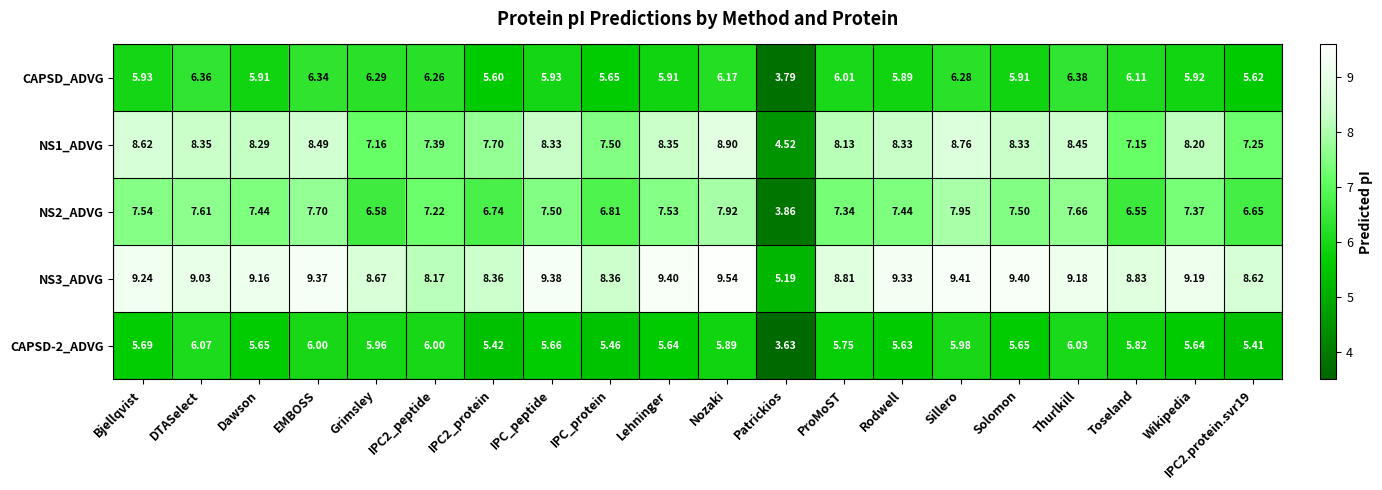

Where does the NS2_ADVG series first go above 7?

Bjellqvist